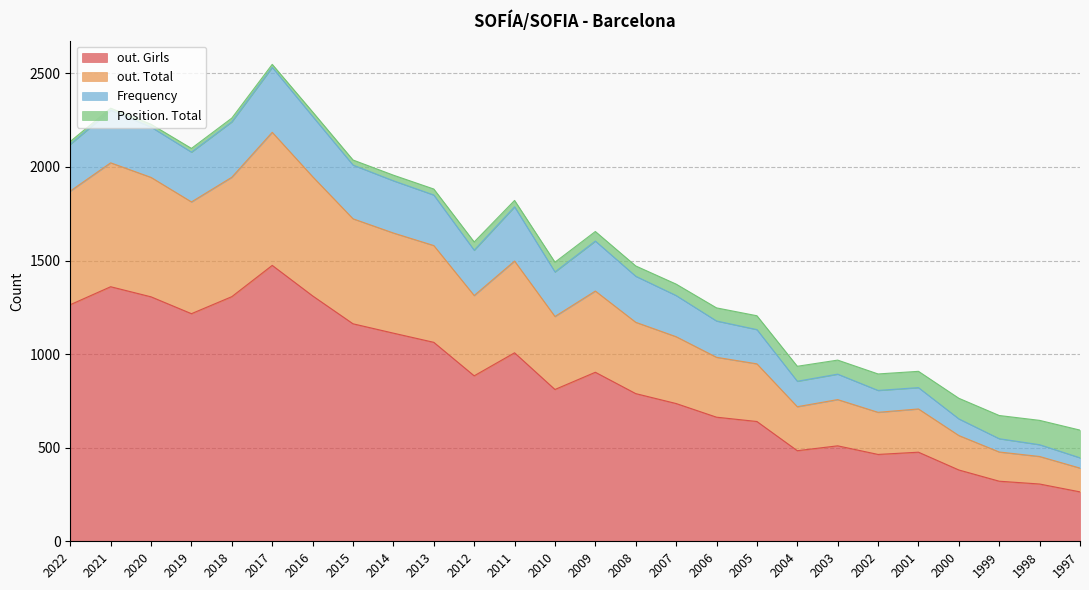

Does the chart have visible grid lines?

Yes